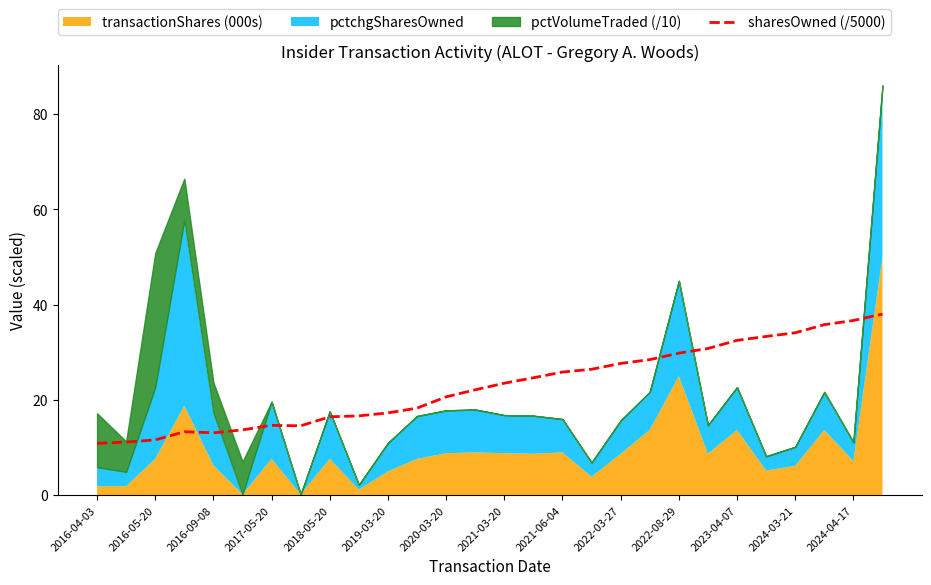

What is the maximum value for sharesOwned (/5000)?

38.0